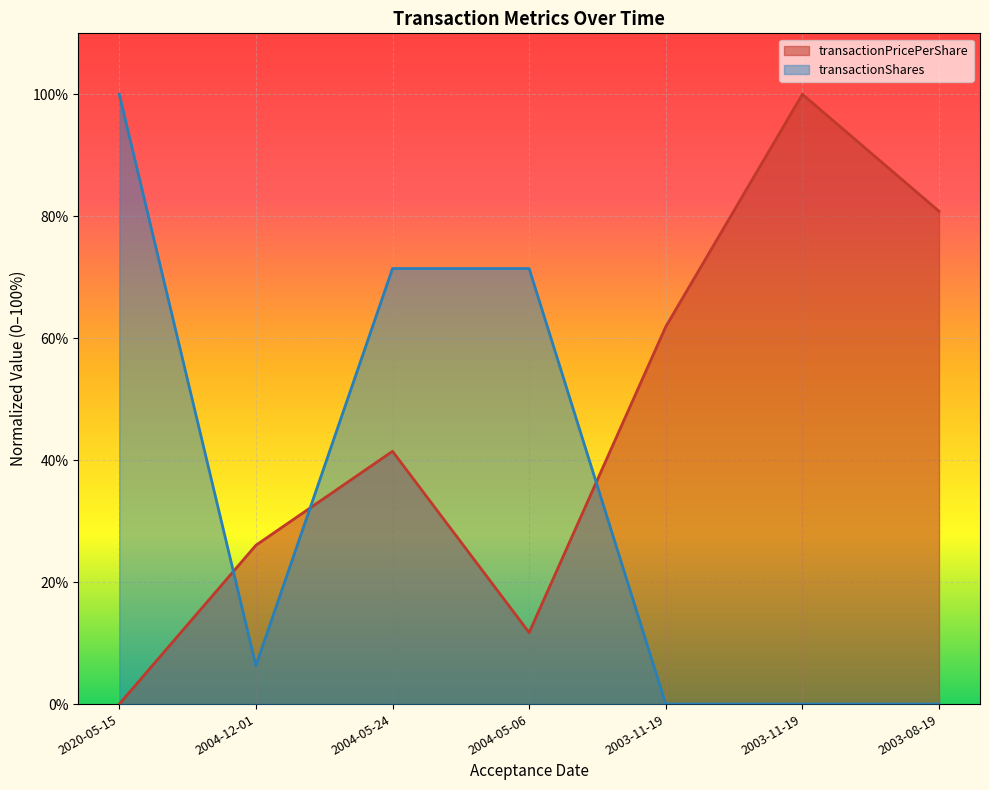

What is the sum of the transactionPricePerShare values at 2003-11-19 and 2020-05-15?

61.9